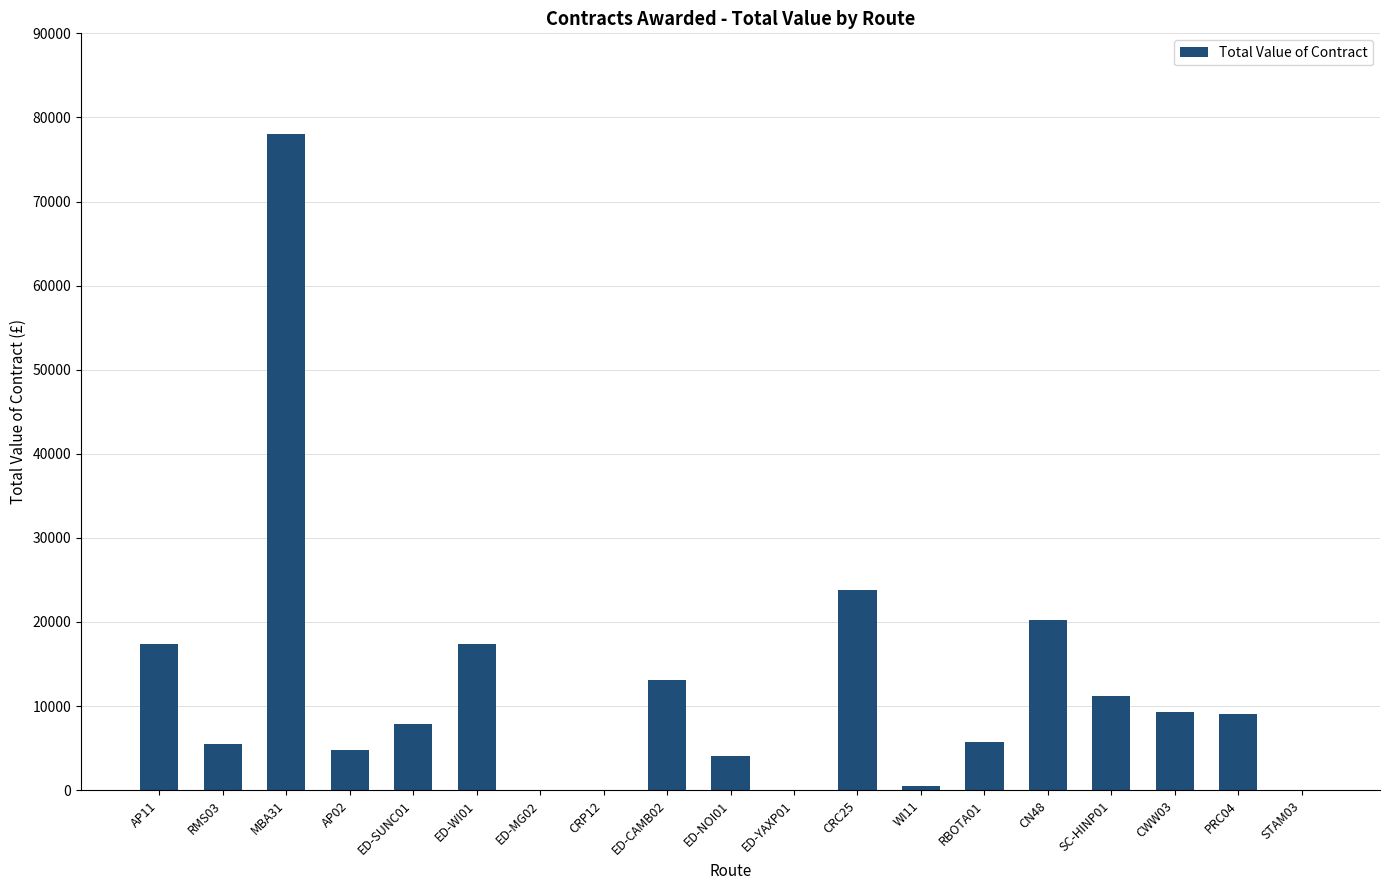

What is the difference between the values at STAM03 and AP11?

17353.3